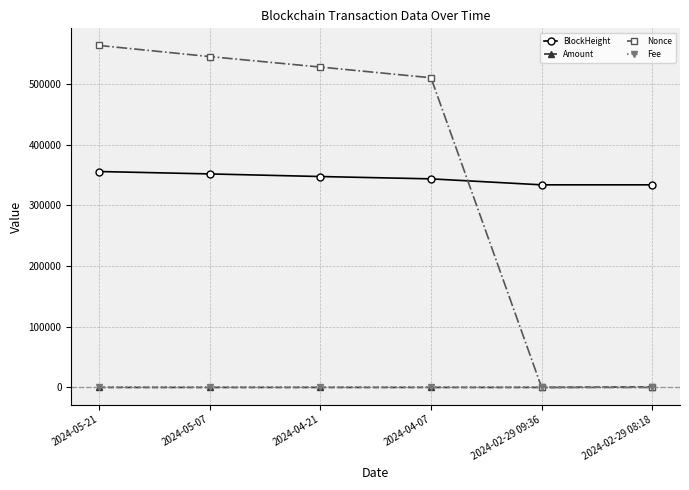

Which series has the largest total across all categories?

Nonce